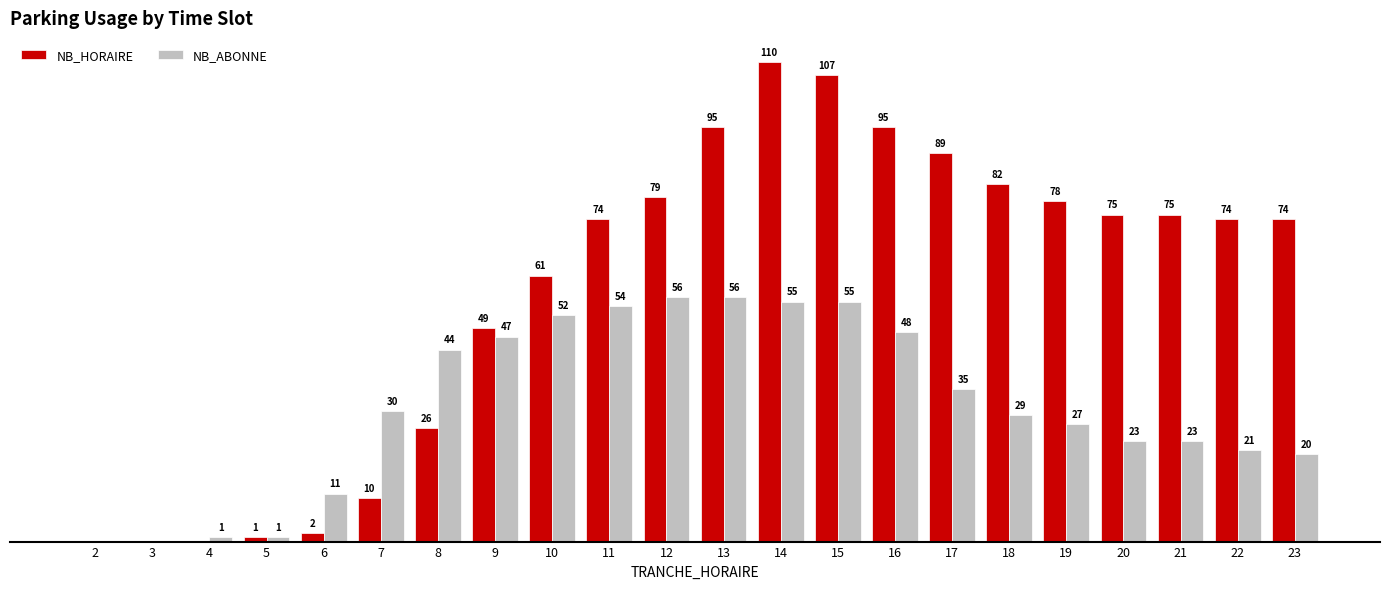

Is the value of NB_HORAIRE at 18 greater than the value of NB_ABONNE at 23?

Yes